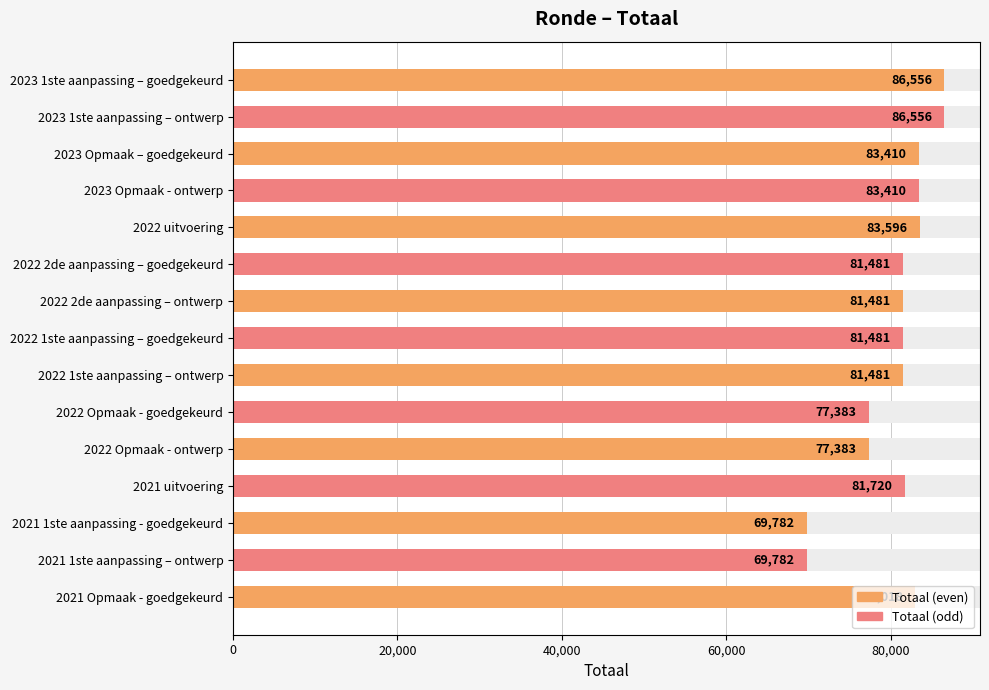

What is the value of the 2nd bar from the left?

86556